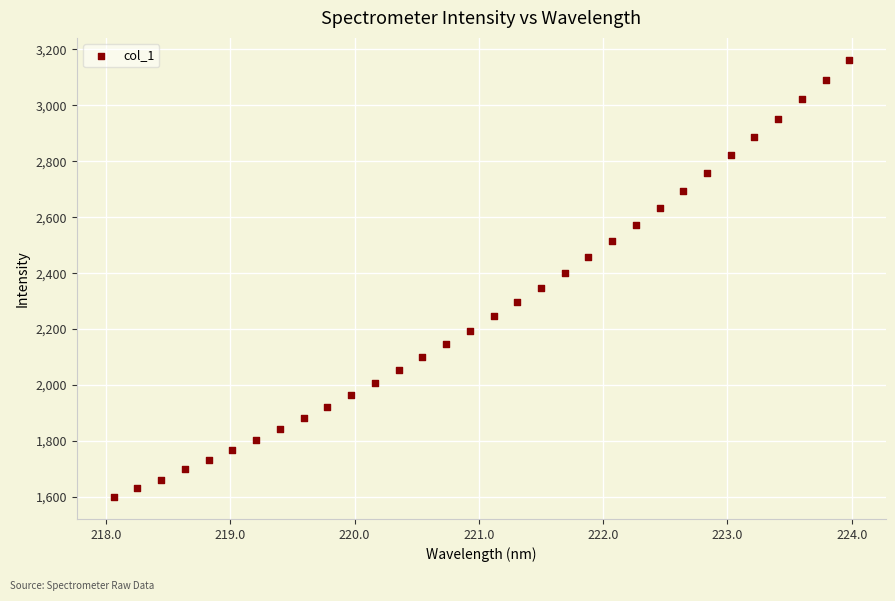

What is the range of X values (max minus min)?

5.9